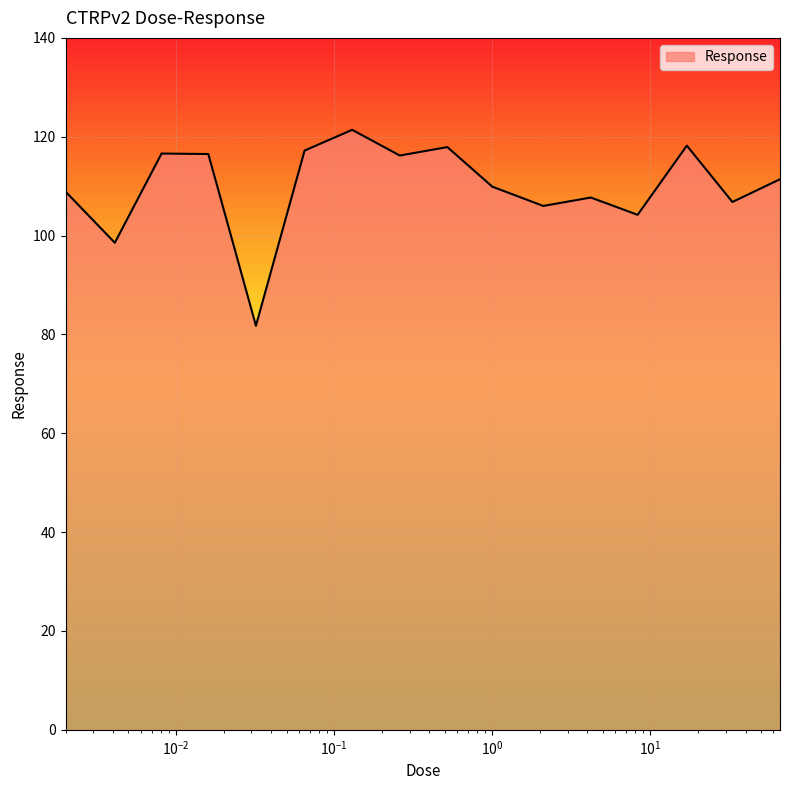

What is the smallest value displayed?

81.8